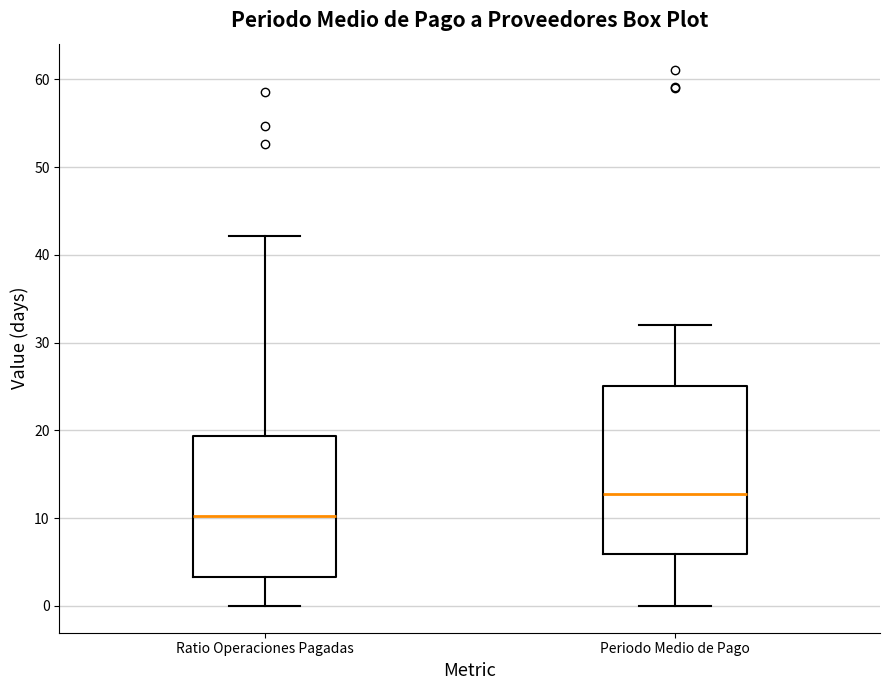

Where does the upper whisker of the box for Periodo Medio de Pago end on the y-axis? The values are not printed on the chart, so give them approximately, as read against the axis.

32